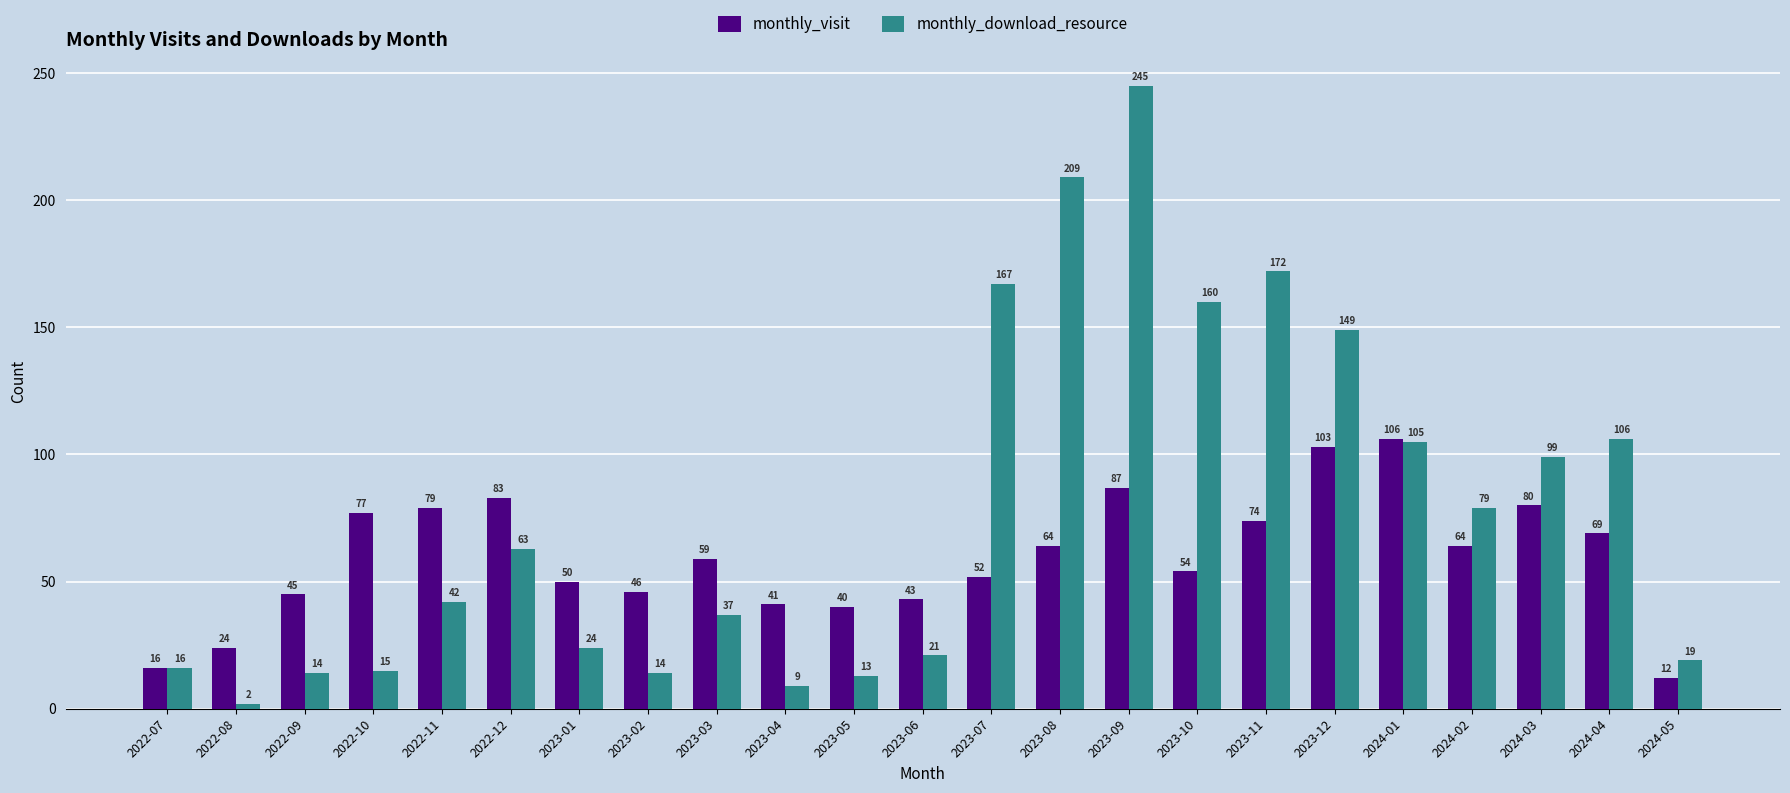

How many bars are there in each group?

2